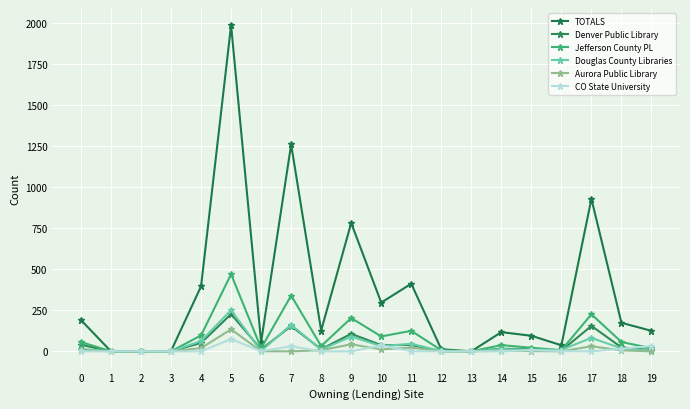

In Aurora Public Library, how many points are lower than both neighbors (excluding endpoints)?

3